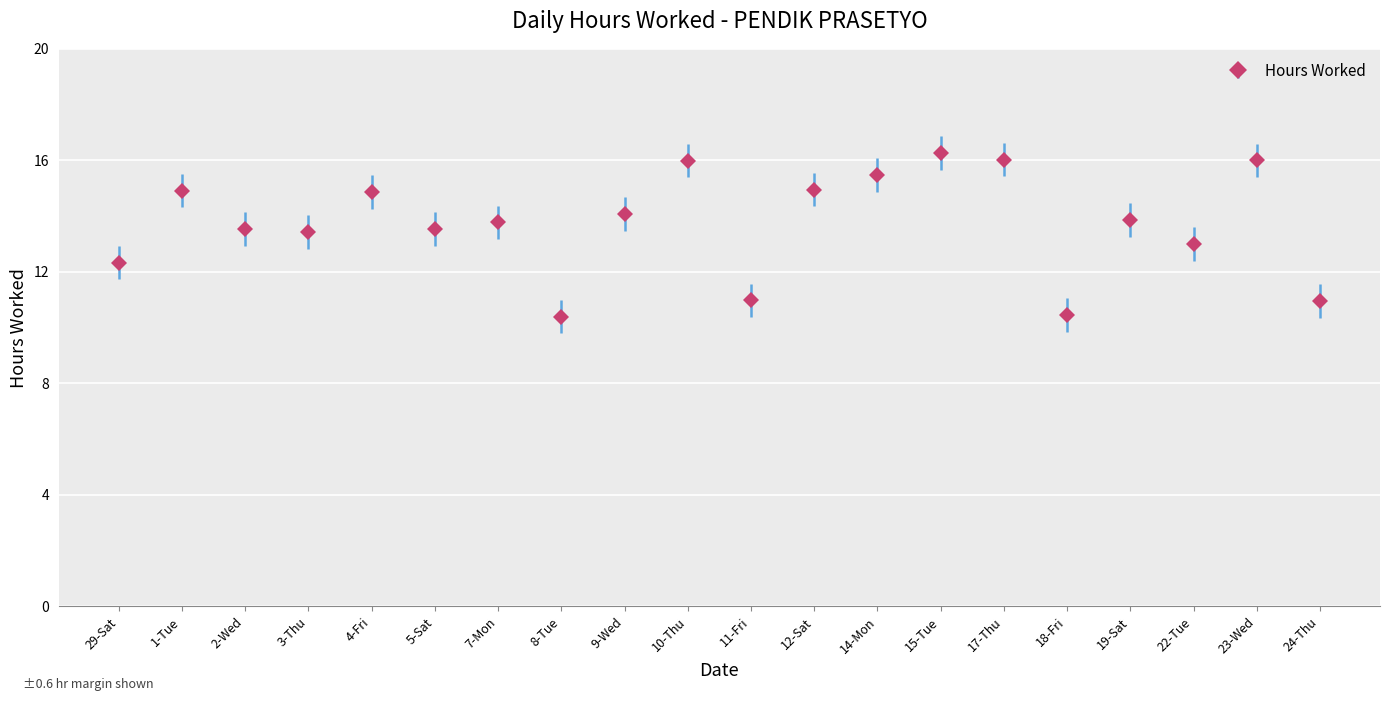

True or false: the data shows 10.4 at 8-Tue.

True